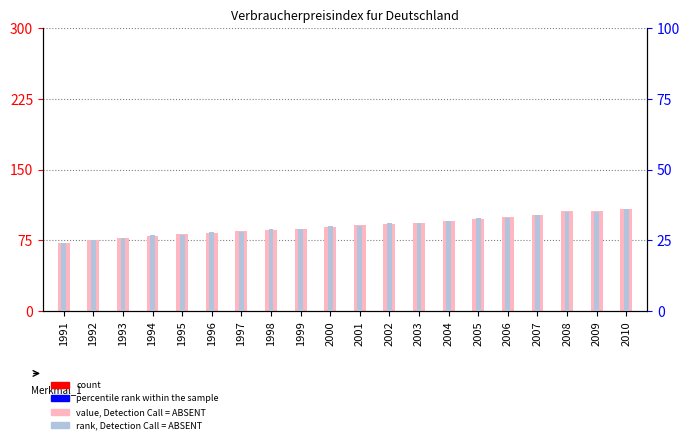

List the labels in order of rank, Detection Call = ABSENT value, largest first.

2010, 2008, 2009, 2007, 2005, 2006, 2004, 2002, 2003, 2000, 2001, 1998, 1999, 1996, 1997, 1994, 1995, 1993, 1992, 1991